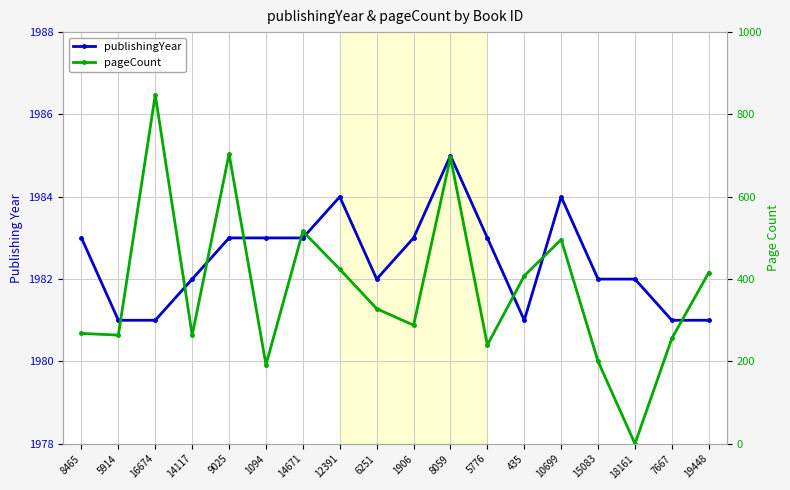

What is the approximate value of pageCount at 12391?

424